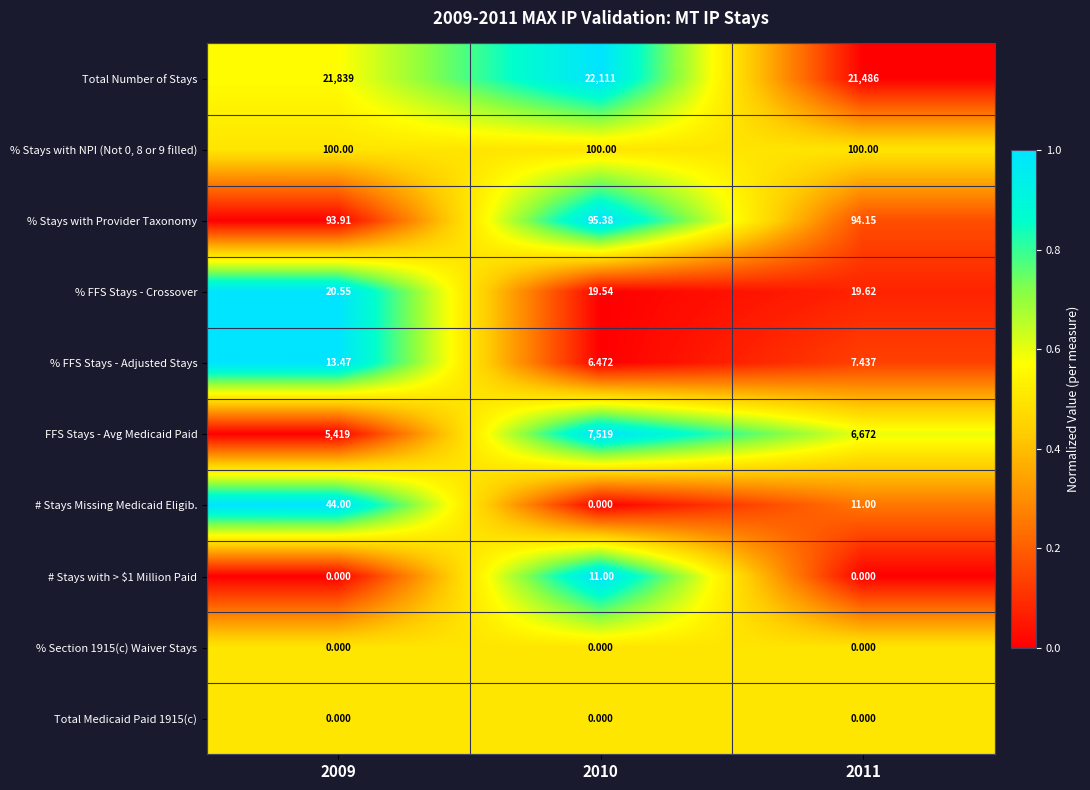

Which series has the widest spread of values?

FFS Stays - Avg Medicaid Paid